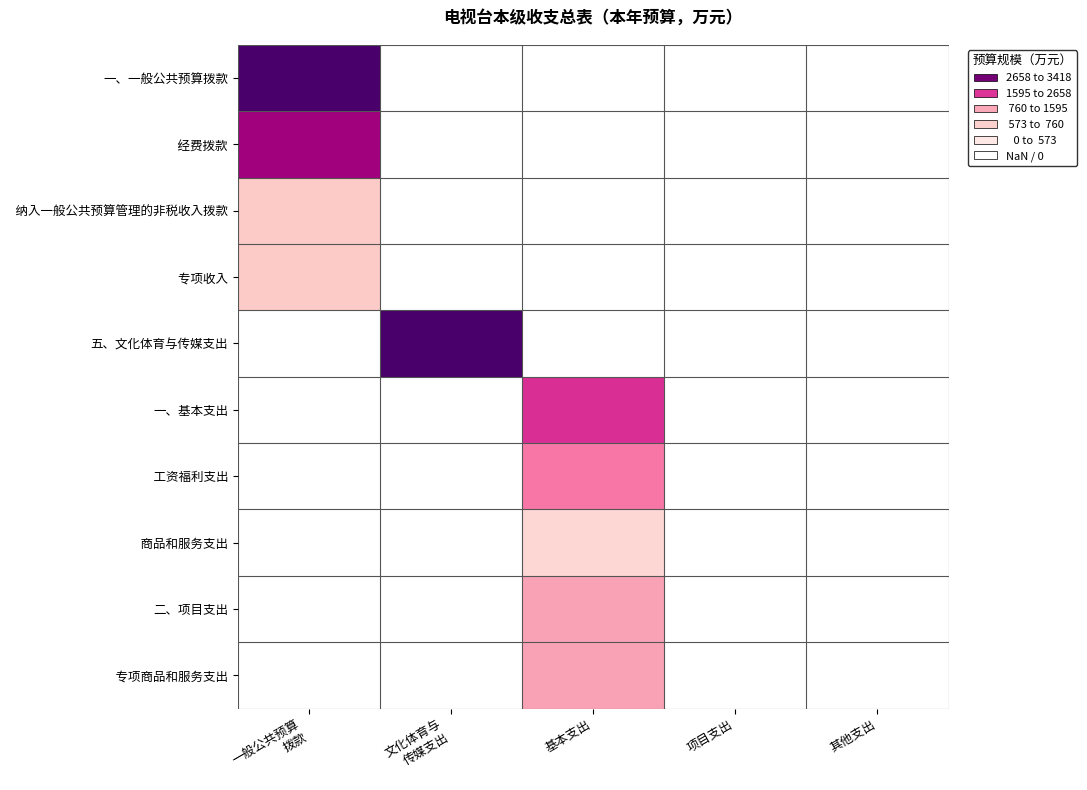

Rank the series by their average value, from lowest to highest.

一、一般公共预算拨款, 经费拨款, 纳入一般公共预算管理的非税收入拨款, 专项收入, 五、文化体育与传媒支出, 一、基本支出, 工资福利支出, 商品和服务支出, 二、项目支出, 专项商品和服务支出